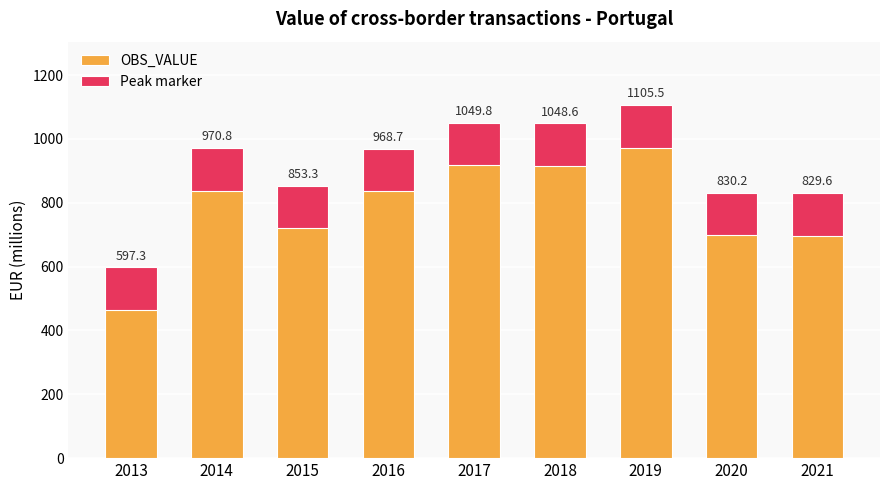

How many data points does each series have?

9